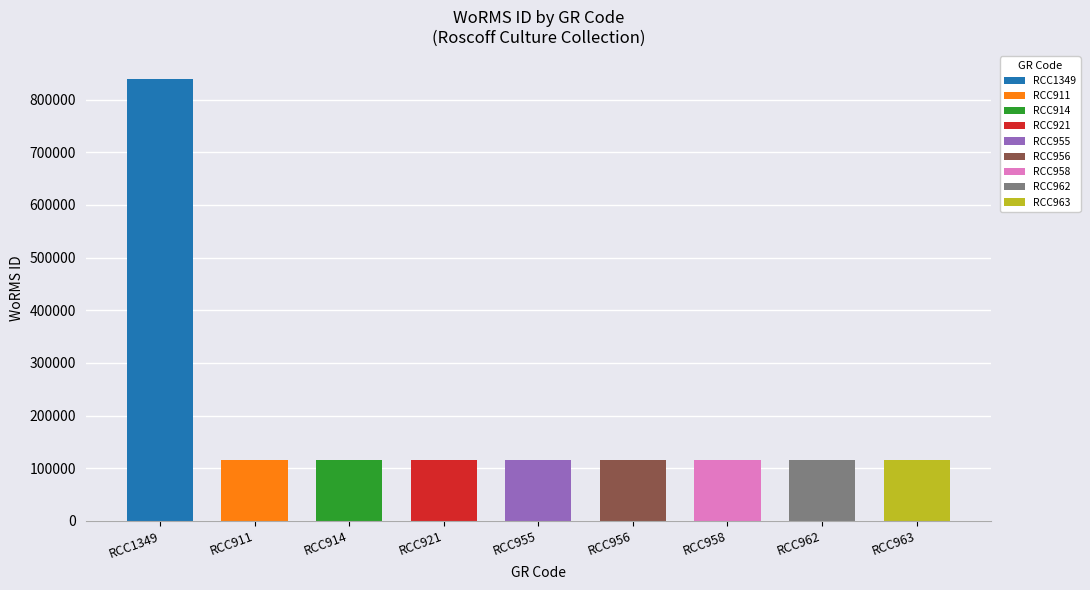

What is the ratio of the value at RCC1349 to the value at RCC955?

7.3